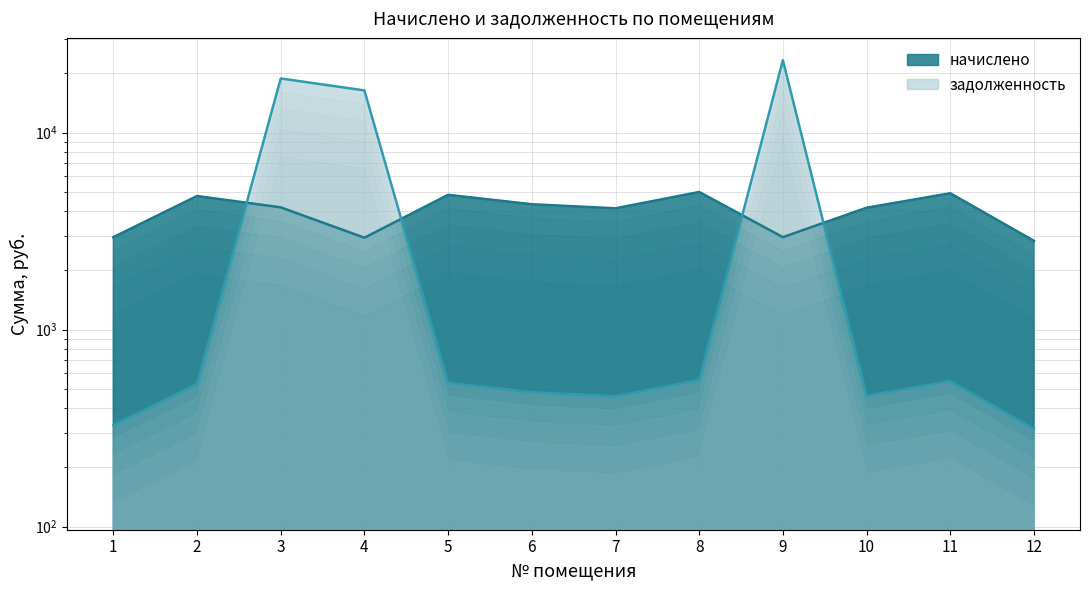

Rank the series at 3 from lowest to highest value.

начислено, задолженность